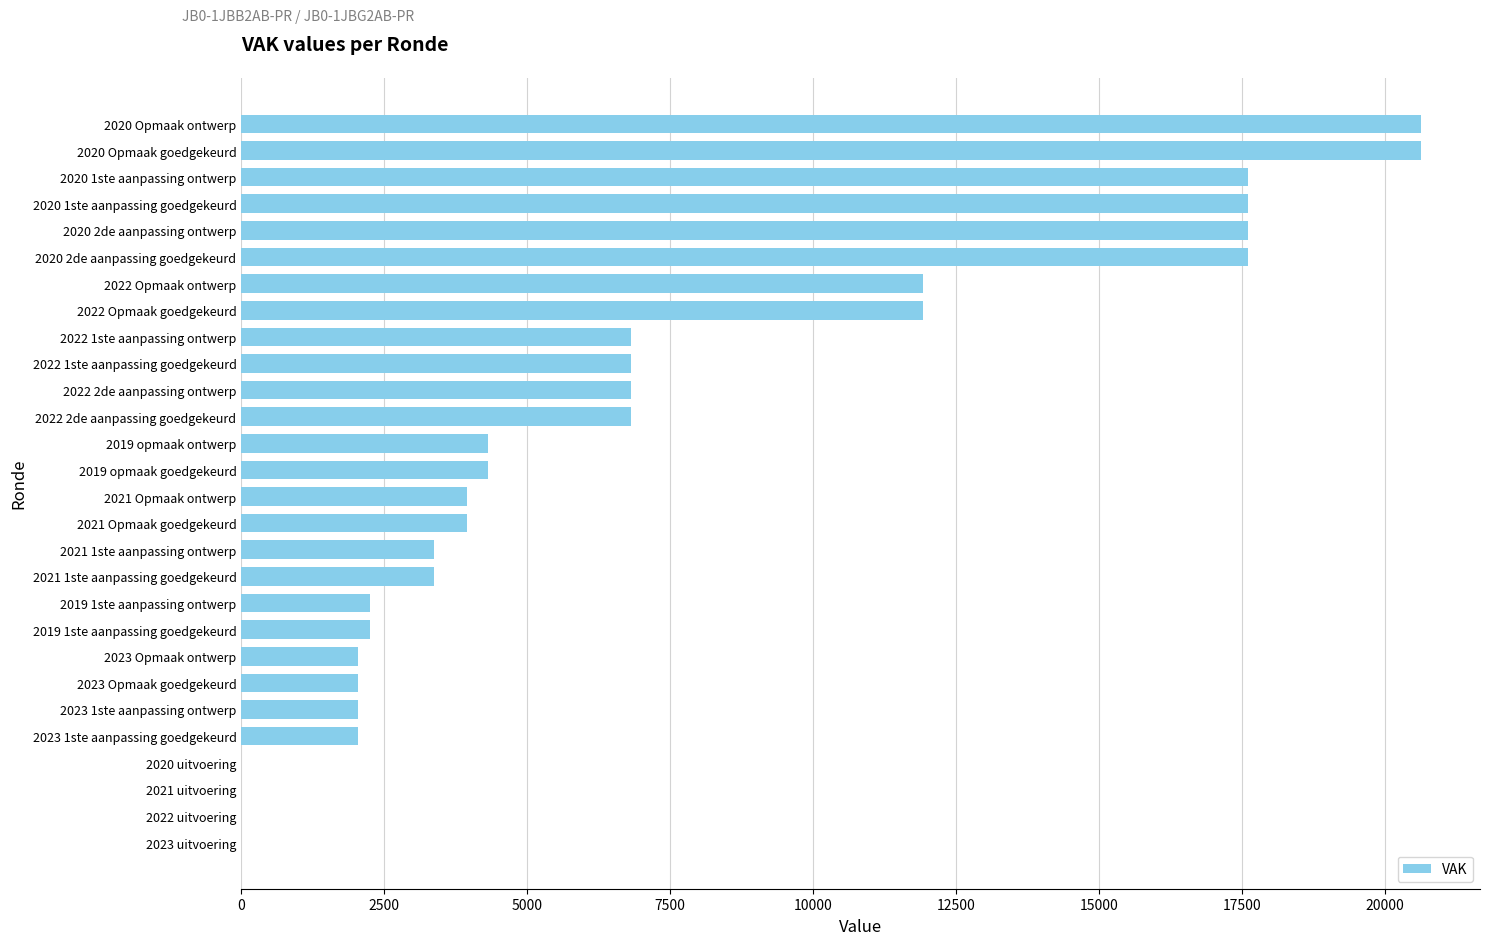

The value at 2023 1ste aanpassing goedgekeurd is 979. True or false?

False